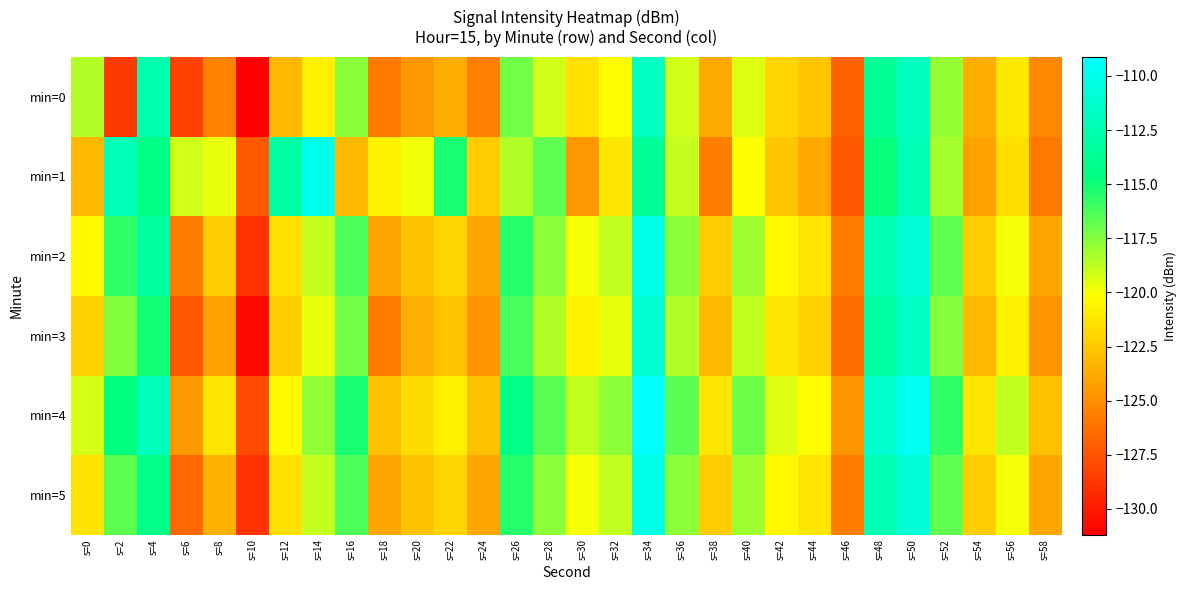

Reading left to right, what are all the values shown in this chart?

min=0: s=0=-118.5	s=2=-128.7	s=4=-112.7	s=6=-128.3	s=8=-125.6	s=10=-131.2	s=12=-123.2	s=14=-120.8	s=16=-117.6	s=18=-125.9	s=20=-124.6	s=22=-123.6	s=24=-125.6	s=26=-117.1	s=28=-119.1	s=30=-121.4	s=32=-120.2	s=34=-111.8	s=36=-119.2	s=38=-123.8	s=40=-119.5	s=42=-121.9	s=44=-122.6	s=46=-127.0	s=48=-113.7	s=50=-112.0	s=52=-117.8	s=54=-123.7	s=56=-121.1	s=58=-125.3
min=1: s=0=-123.2	s=2=-112.3	s=4=-114.4	s=6=-119.1	s=8=-119.7	s=10=-127.2	s=12=-113.2	s=14=-110.0	s=16=-123.1	s=18=-120.7	s=20=-119.8	s=22=-115.2	s=24=-122.3	s=26=-118.5	s=28=-116.8	s=30=-124.6	s=32=-121.2	s=34=-113.5	s=36=-118.9	s=38=-125.7	s=40=-120.1	s=42=-122.6	s=44=-123.9	s=46=-127.3	s=48=-114.8	s=50=-112.3	s=52=-118.2	s=54=-124.1	s=56=-121.6	s=58=-126.0
min=2: s=0=-120.3	s=2=-115.7	s=4=-113.2	s=6=-125.7	s=8=-122.3	s=10=-129.0	s=12=-121.5	s=14=-118.9	s=16=-116.3	s=18=-124.0	s=20=-122.8	s=22=-121.9	s=24=-124.0	s=26=-115.5	s=28=-117.7	s=30=-119.9	s=32=-118.8	s=34=-110.2	s=36=-117.7	s=38=-122.3	s=40=-118.0	s=42=-120.5	s=44=-121.2	s=46=-125.7	s=48=-112.3	s=50=-110.9	s=52=-116.8	s=54=-122.3	s=56=-119.9	s=58=-124.0
min=3: s=0=-122.1	s=2=-117.5	s=4=-115.0	s=6=-127.5	s=8=-124.1	s=10=-130.8	s=12=-122.2	s=14=-119.7	s=16=-117.1	s=18=-125.8	s=20=-123.6	s=22=-122.7	s=24=-124.8	s=26=-116.2	s=28=-118.5	s=30=-120.7	s=32=-119.6	s=34=-111.0	s=36=-118.5	s=38=-123.1	s=40=-118.8	s=42=-121.2	s=44=-122.0	s=46=-126.5	s=48=-113.1	s=50=-111.7	s=52=-117.6	s=54=-123.1	s=56=-120.7	s=58=-124.8
min=4: s=0=-119.2	s=2=-114.6	s=4=-112.1	s=6=-124.6	s=8=-121.2	s=10=-127.9	s=12=-120.3	s=14=-117.8	s=16=-115.2	s=18=-122.9	s=20=-121.7	s=22=-120.8	s=24=-122.9	s=26=-114.3	s=28=-116.6	s=30=-118.8	s=32=-117.7	s=34=-109.1	s=36=-116.6	s=38=-121.2	s=40=-117.0	s=42=-119.5	s=44=-120.2	s=46=-124.7	s=48=-111.2	s=50=-109.8	s=52=-115.7	s=54=-121.2	s=56=-118.8	s=58=-122.9
min=5: s=0=-121.3	s=2=-116.7	s=4=-114.2	s=6=-126.7	s=8=-123.3	s=10=-129.0	s=12=-121.5	s=14=-118.9	s=16=-116.3	s=18=-124.0	s=20=-122.8	s=22=-121.9	s=24=-124.0	s=26=-115.5	s=28=-117.7	s=30=-119.9	s=32=-118.8	s=34=-110.2	s=36=-117.7	s=38=-122.3	s=40=-118.0	s=42=-120.5	s=44=-121.2	s=46=-125.7	s=48=-112.3	s=50=-110.9	s=52=-116.8	s=54=-122.3	s=56=-119.9	s=58=-124.0